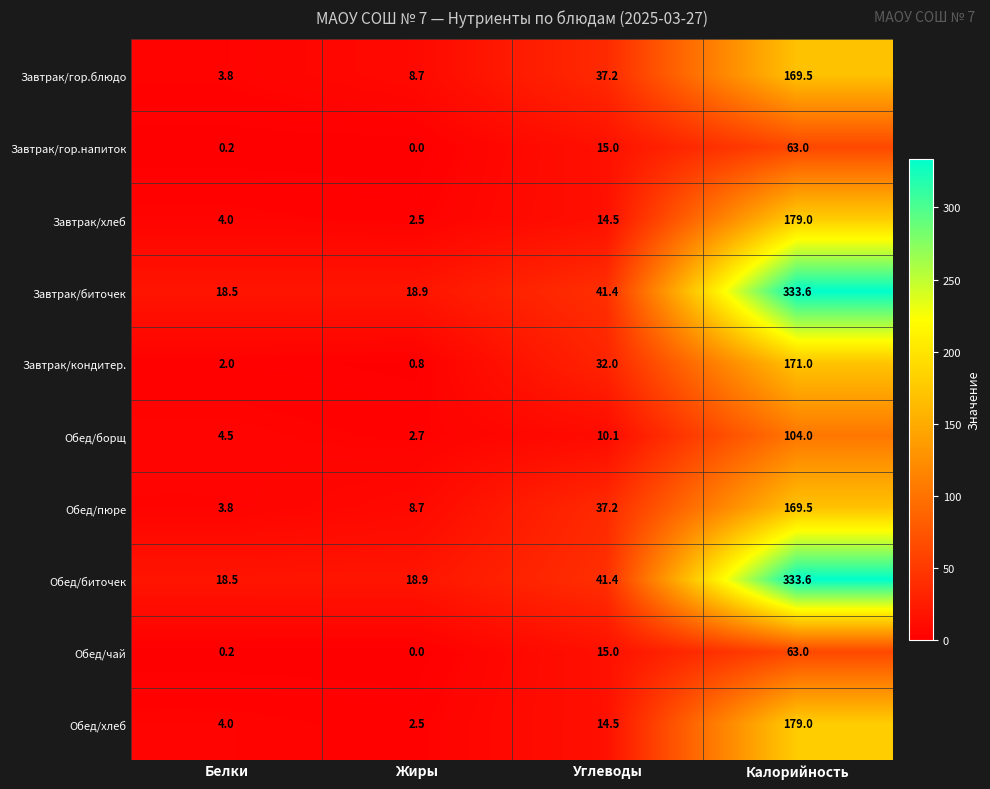

What is the difference between the Завтрак/биточек values at Жиры and Калорийность?

314.7